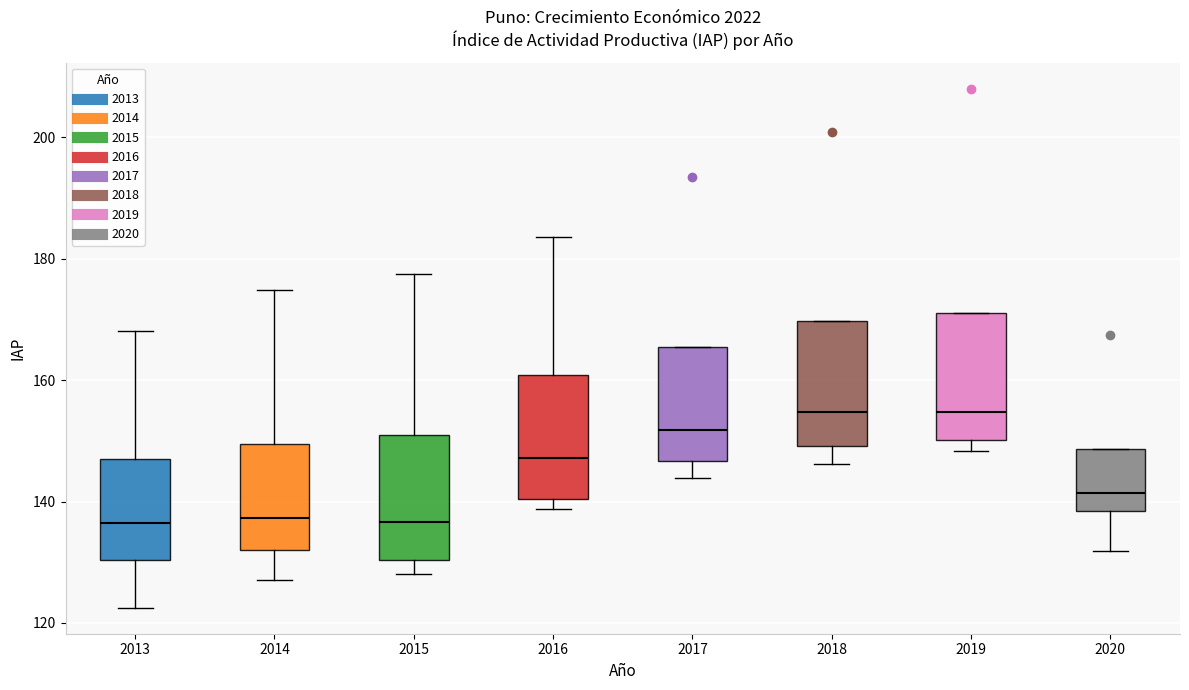

Where does the lower whisker of the box at x = 2018 end on the y-axis? The values are not printed on the chart, so give them approximately, as read against the axis.

146